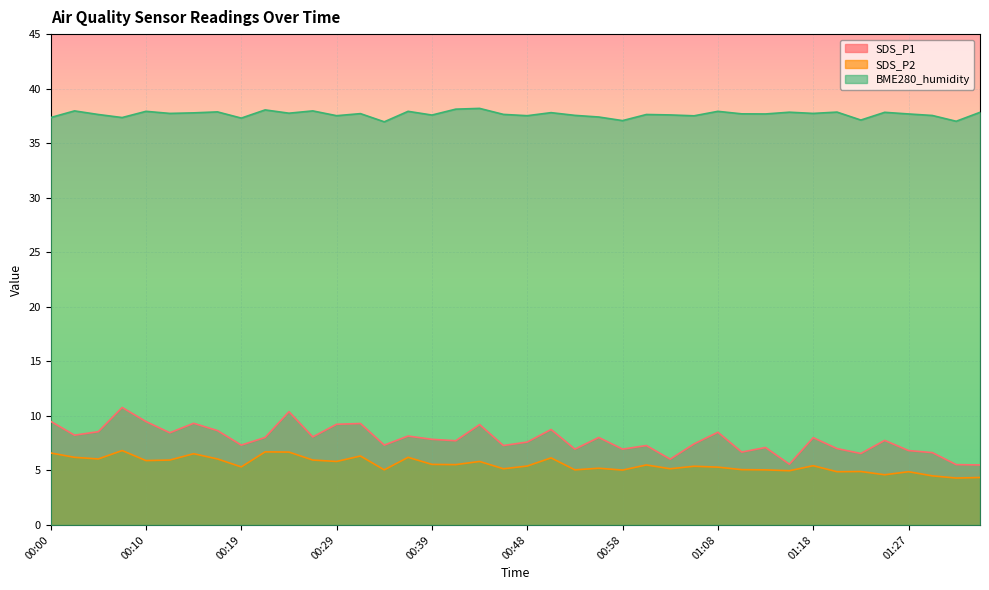

True or false: SDS_P2 and SDS_P1 cross at least once.

False